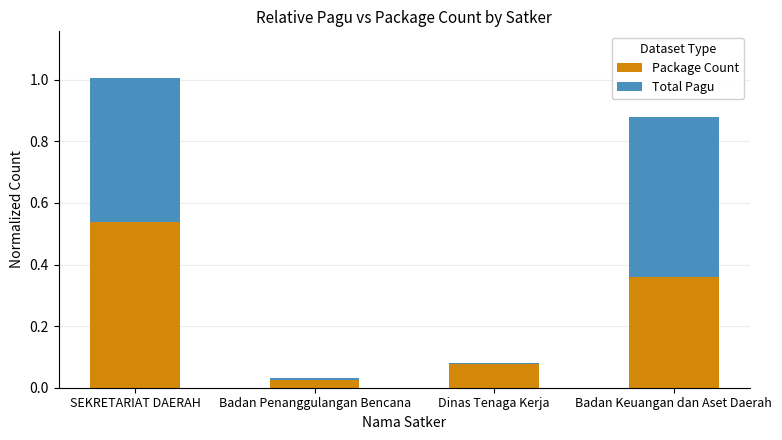

What is the total value across all series at SEKRETARIAT DAERAH?

1.0